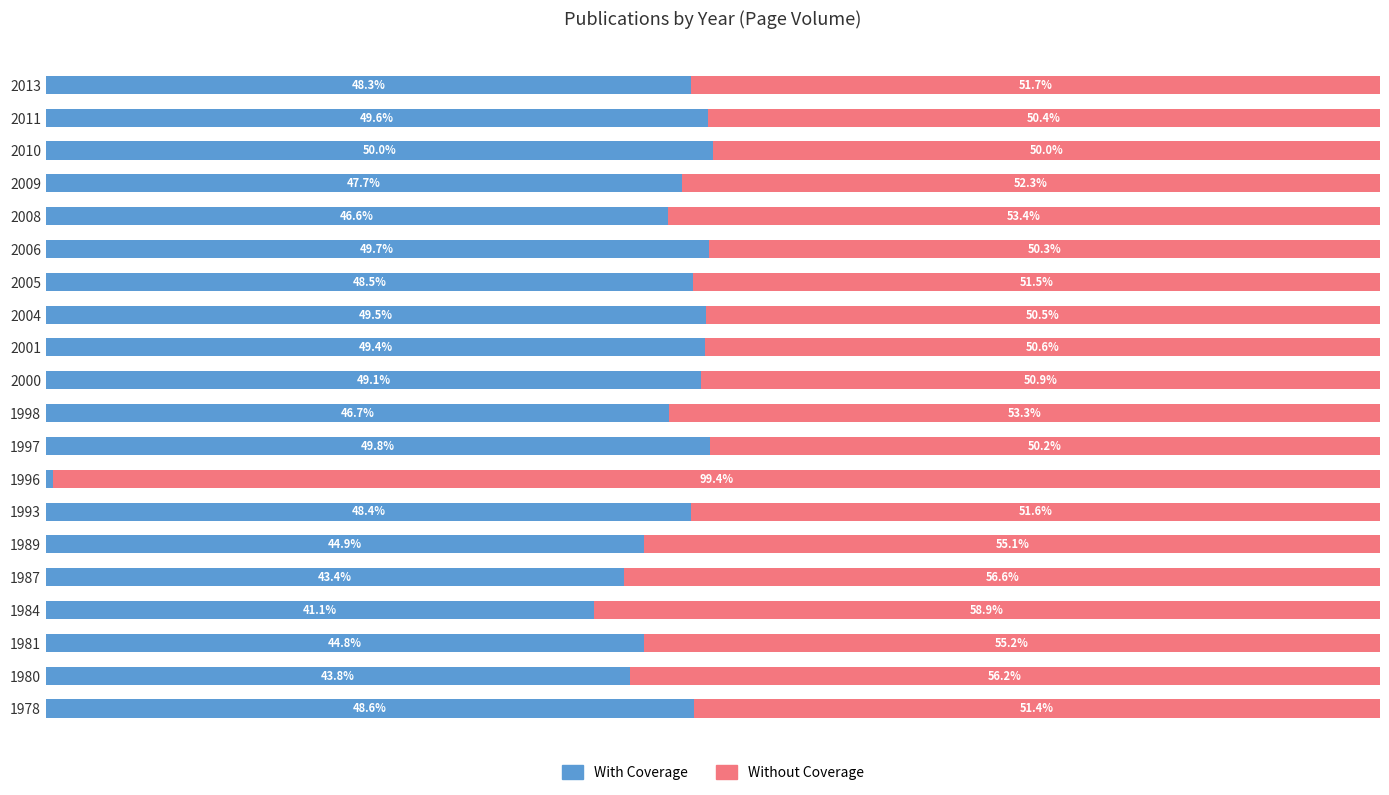

List the labels in order of With Coverage value, smallest first.

1996, 1984, 1987, 1980, 1981, 1989, 2008, 1998, 2009, 2013, 1993, 2005, 1978, 2000, 2001, 2004, 2011, 2006, 1997, 2010